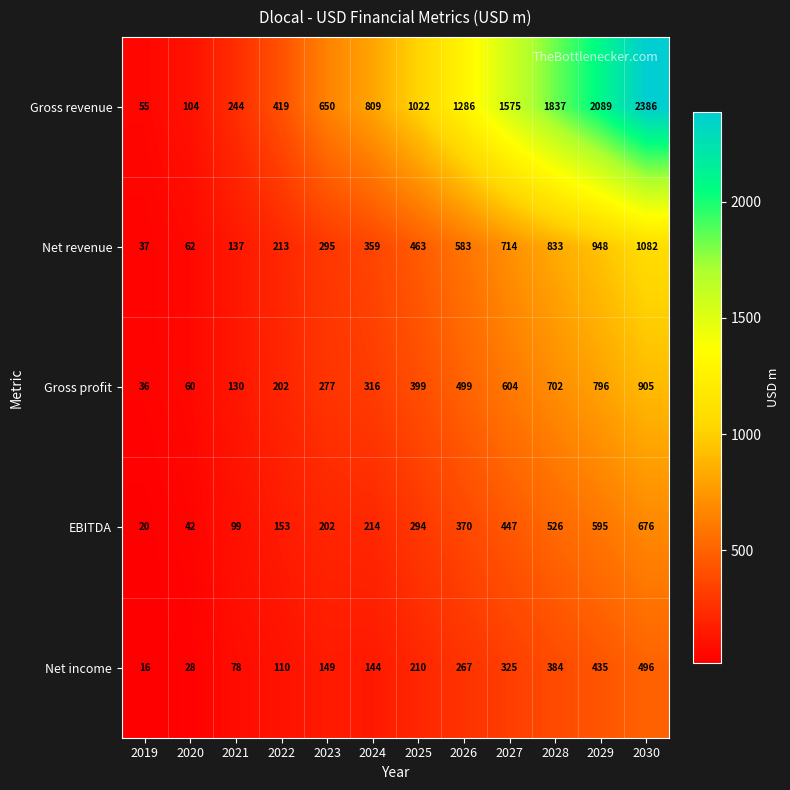

What is the total value across all series at 2022?

1097